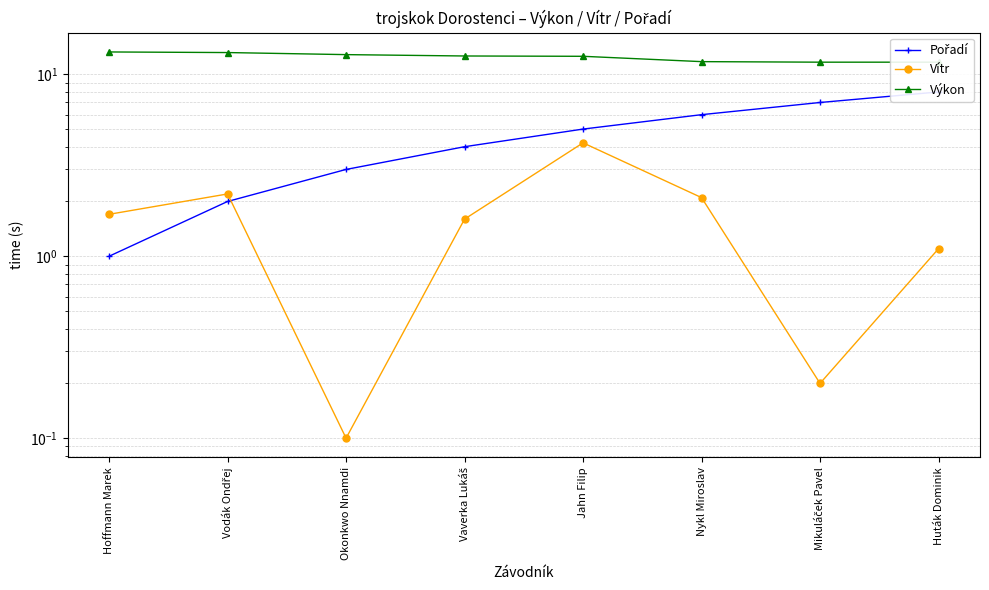

At which category does the chart reach its minimum across all series?

Okonkwo Nnamdi